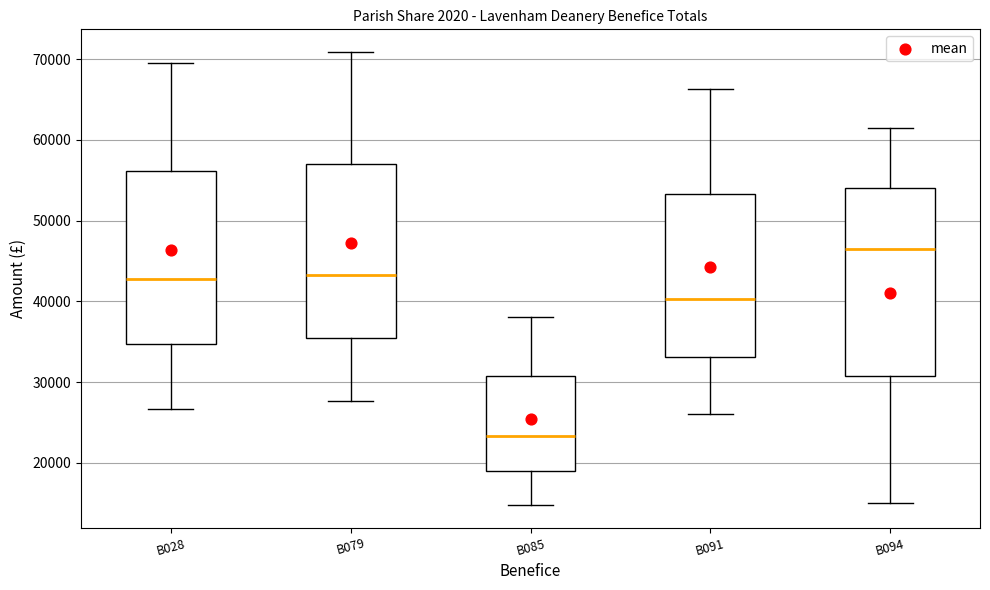

Reading left to right, transcribe this box plot: for each box, give where its median line is, the range the box spans, and where its two whiskers end, as read against the y-axis. The values are not printed on the chart, so give them approximately, as read against the axis.

B028: median 43000, box 35000 to 56000, whiskers 27000 to 70000
B079: median 43000, box 35000 to 57000, whiskers 28000 to 71000
B085: median 23000, box 19000 to 31000, whiskers 15000 to 38000
B091: median 40000, box 33000 to 53000, whiskers 26000 to 66000
B094: median 46000, box 31000 to 54000, whiskers 15000 to 61000